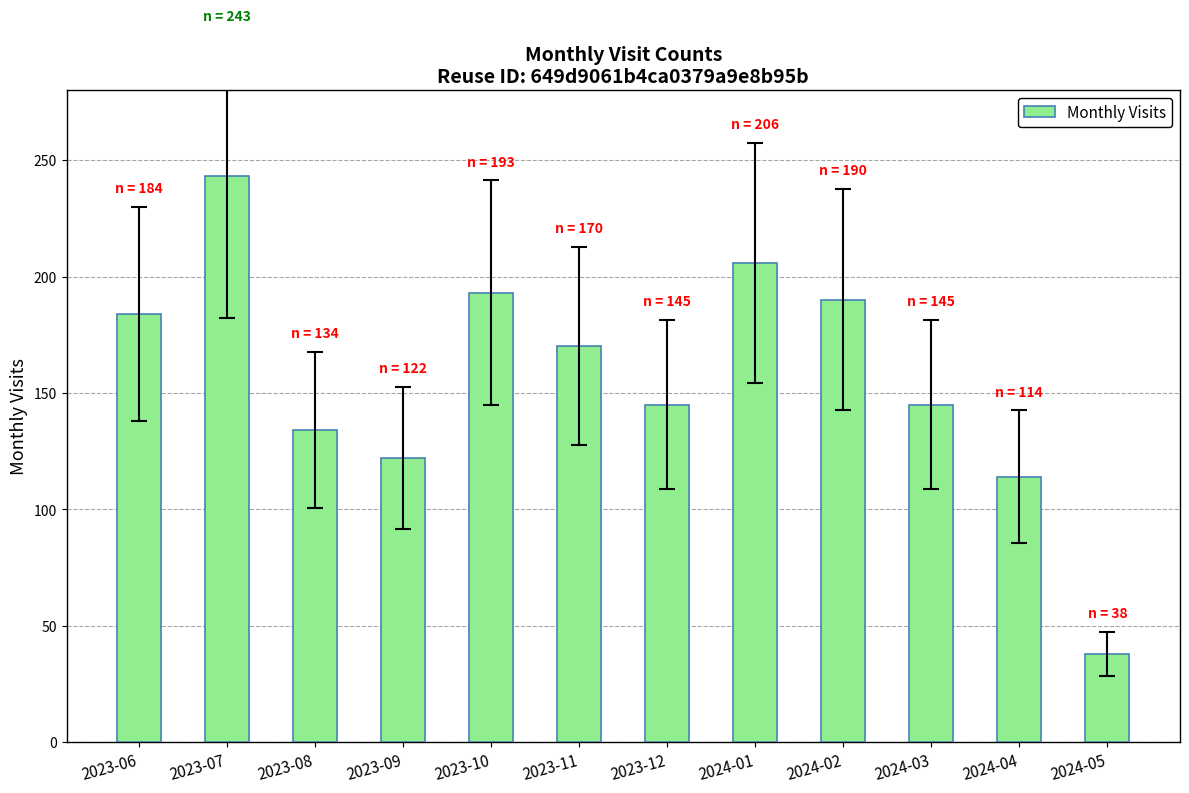

True or false: the data shows 134 at 2023-08.

True